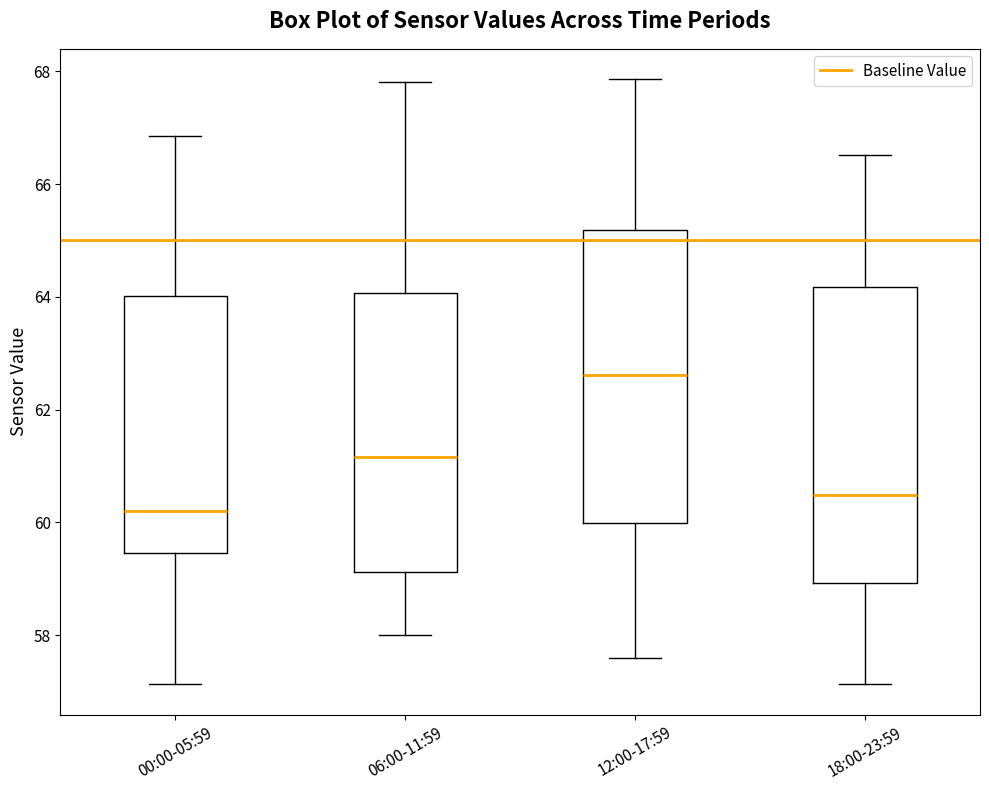

Reading left to right, transcribe this box plot: for each box, give where its median line is, the range the box spans, and where its two whiskers end, as read against the y-axis. The values are not printed on the chart, so give them approximately, as read against the axis.

00:00-05:59: median 60.2, box 59.4 to 64.0, whiskers 57.2 to 66.8
06:00-11:59: median 61.2, box 59.2 to 64.0, whiskers 58.0 to 67.8
12:00-17:59: median 62.6, box 60.0 to 65.2, whiskers 57.6 to 67.8
18:00-23:59: median 60.4, box 59.0 to 64.2, whiskers 57.2 to 66.6